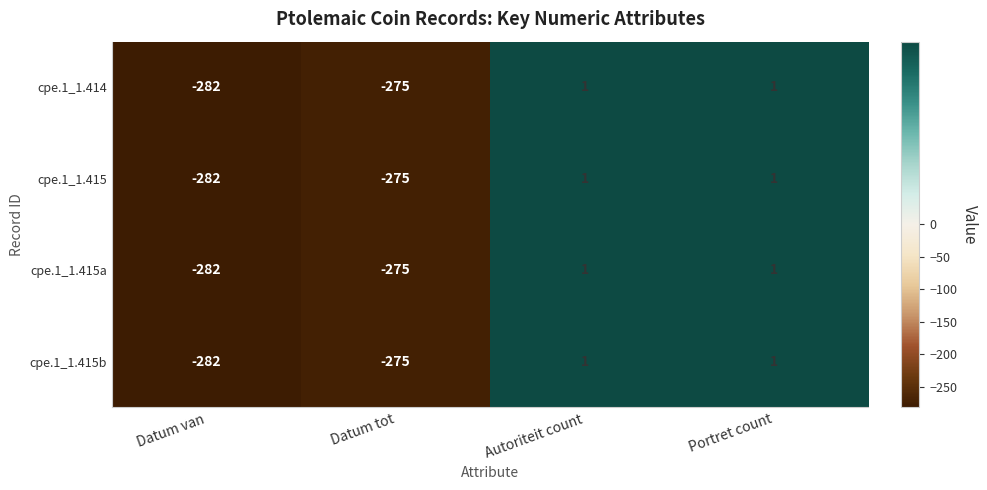

Which label corresponds to the smallest value in the chart?

Datum van